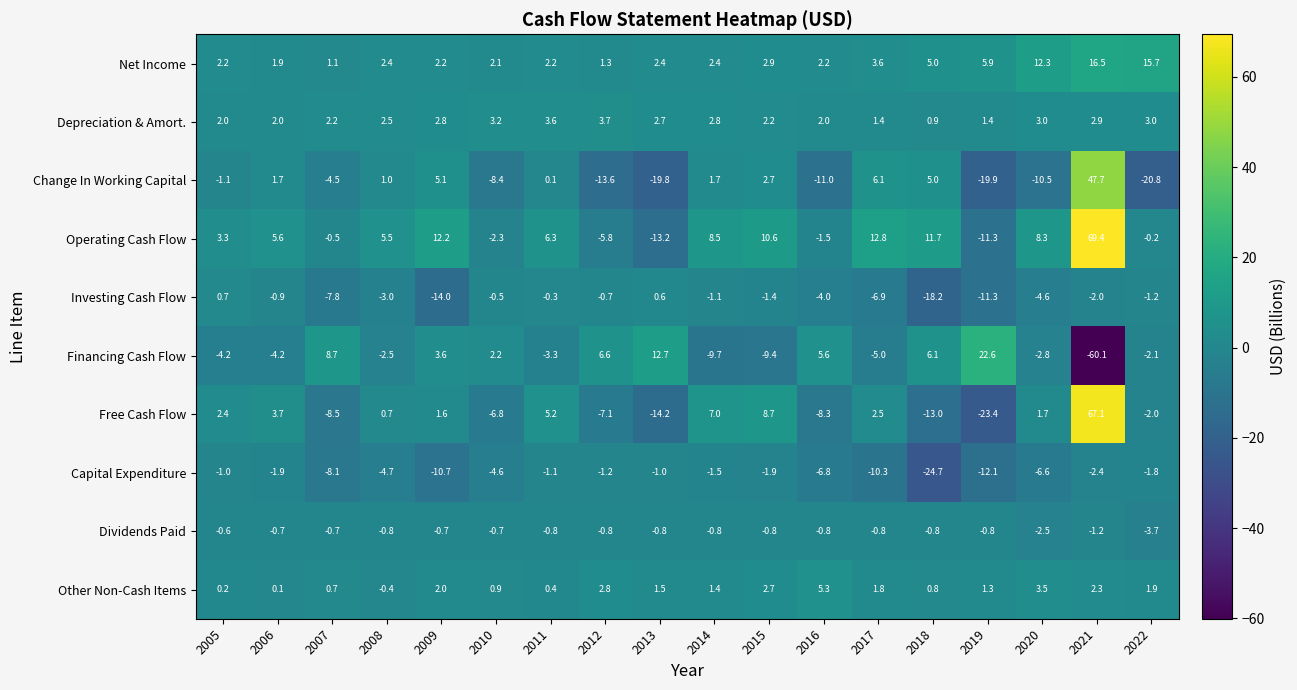

Between 2012 and 2018, which series saw the biggest shift?

Capital Expenditure